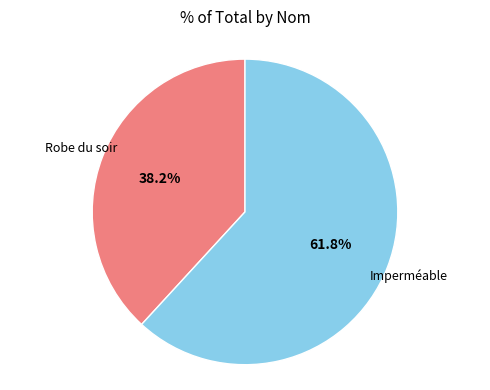

Between Imperméable and Robe du soir, which is larger?

Imperméable